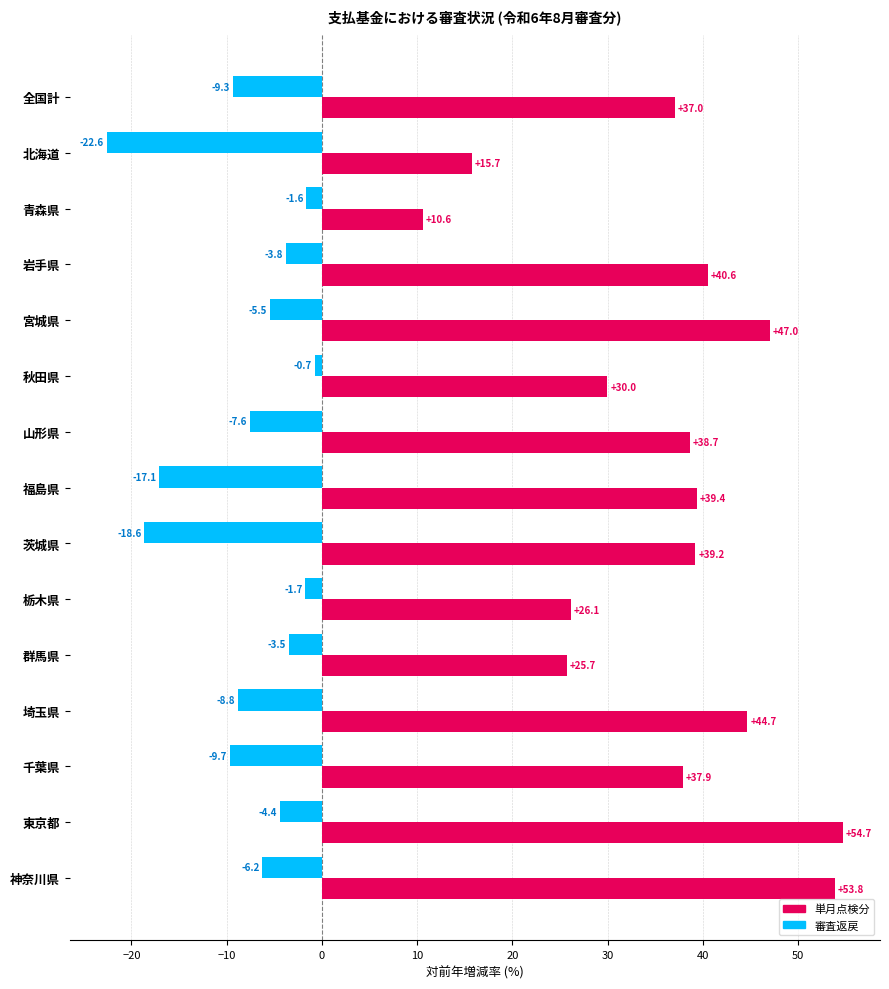

What is the lowest value of the 審査返戻 series?

-22.6